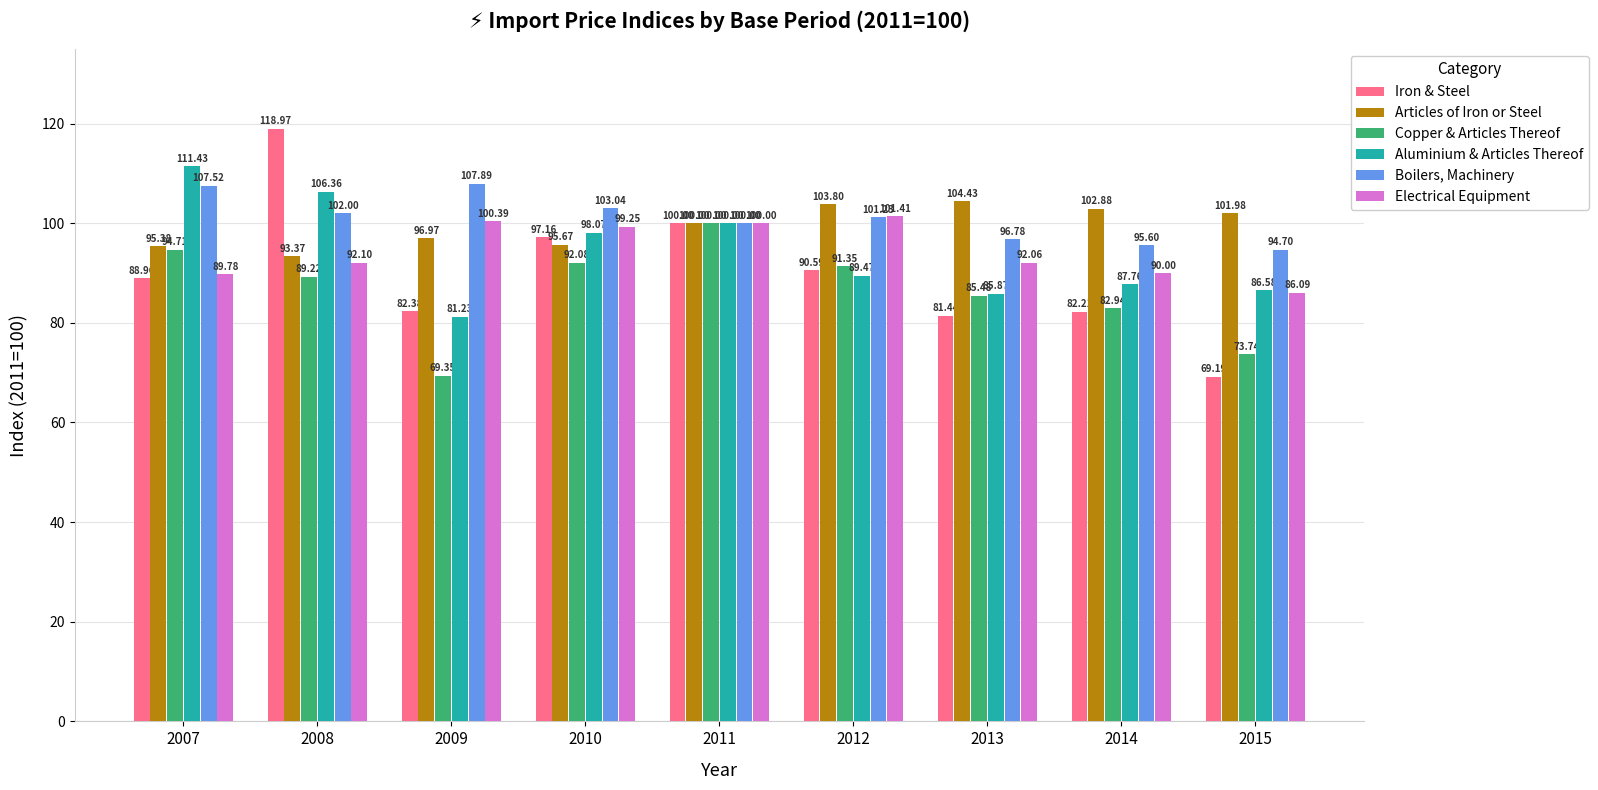

What is the smallest value displayed?

69.2